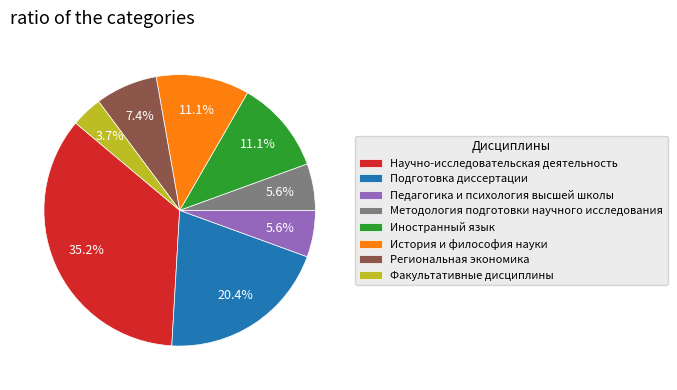

To the nearest percent, what is the average slice percentage?

12%